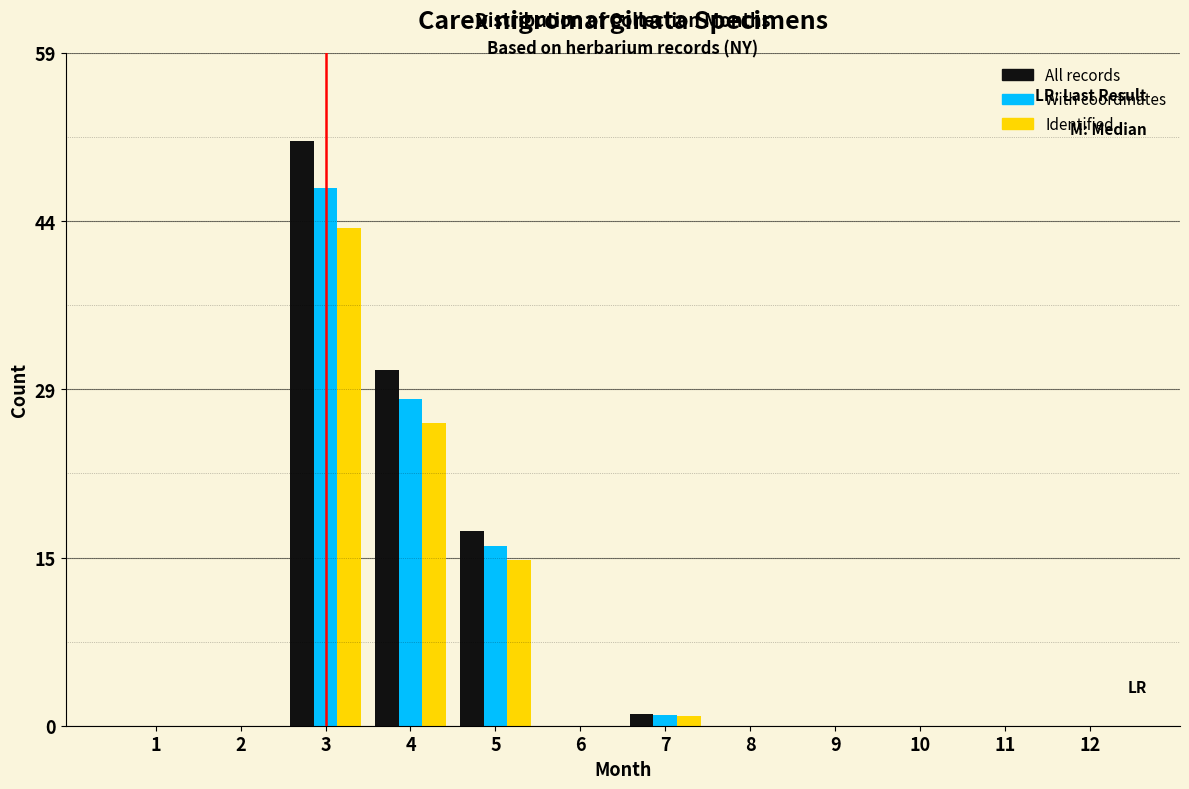

The value of With coordinates at 2 is 0.0. True or false?

True